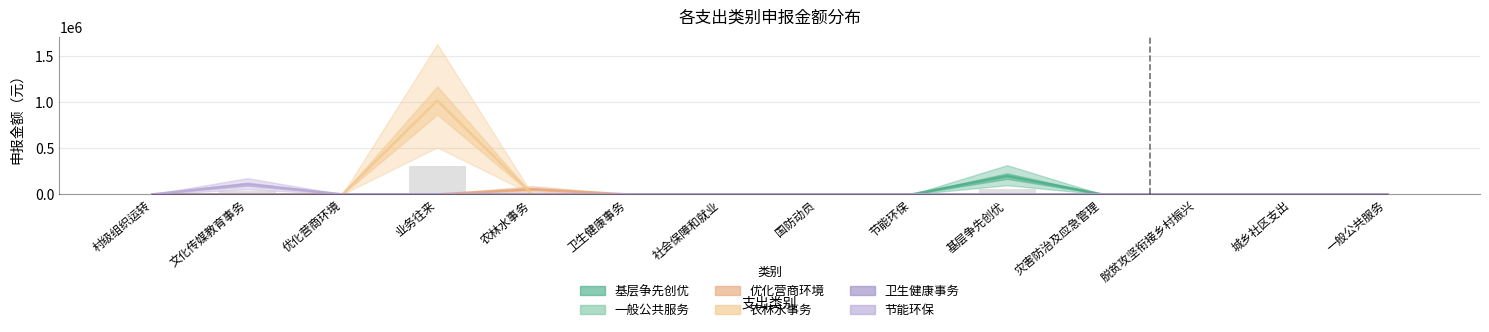

What is the difference between the highest and lowest values at 基层争先创优?

198000